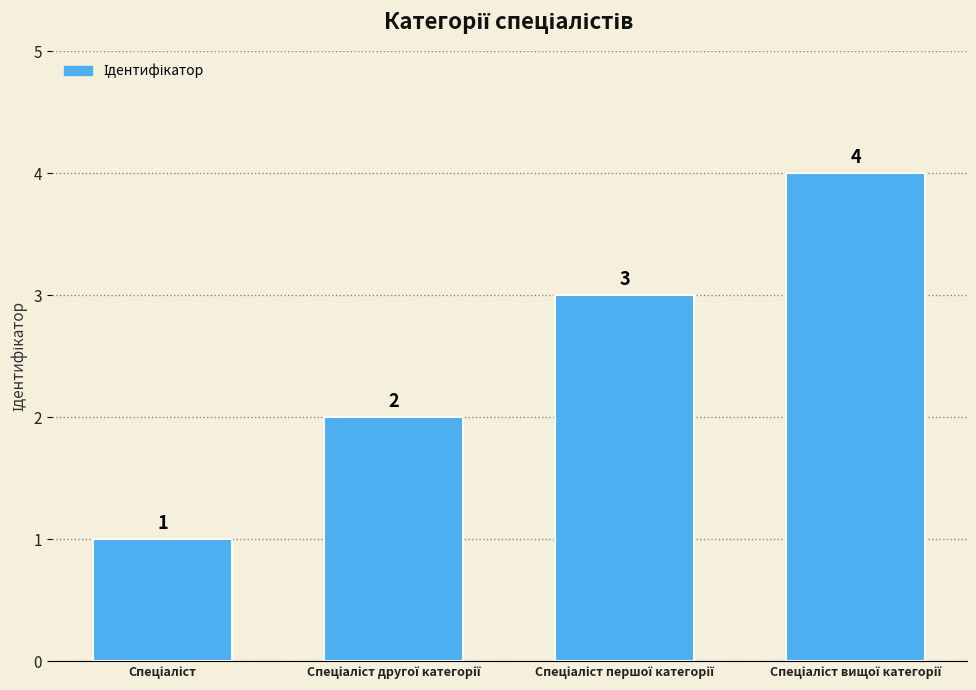

What is the sum of all values?

10